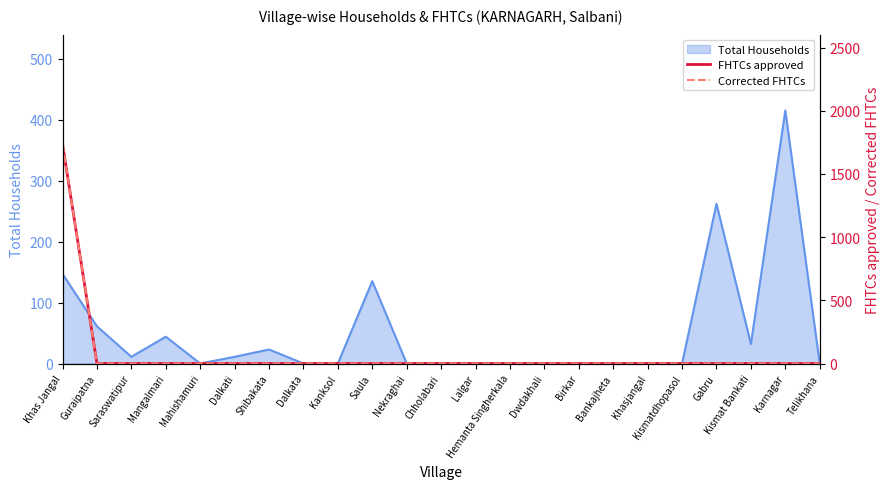

Does the chart have visible grid lines?

No